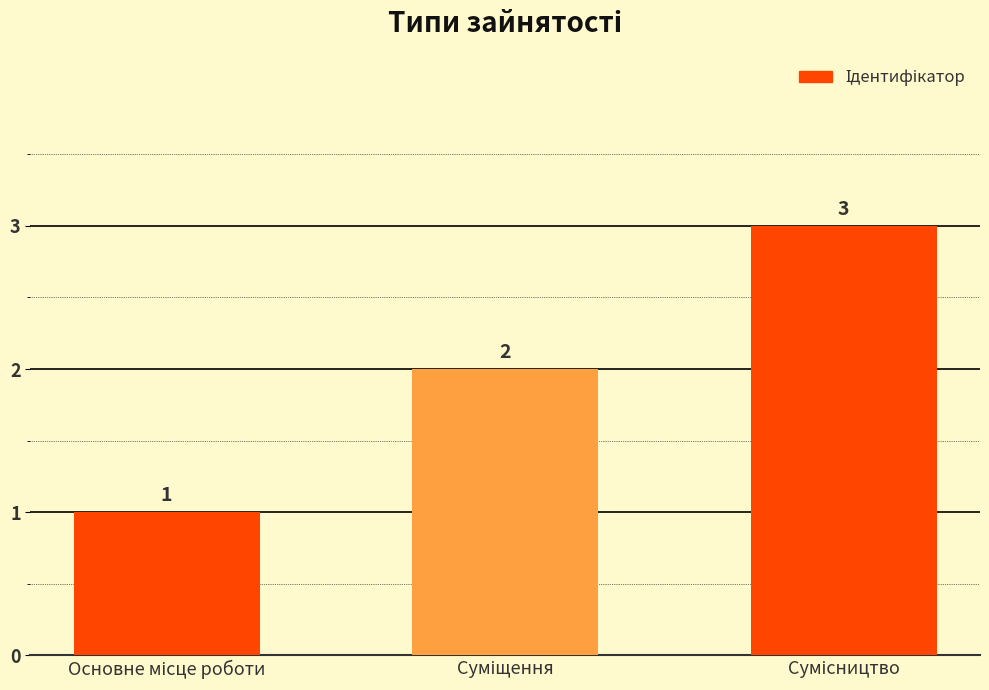

What is the sum of all values?

6